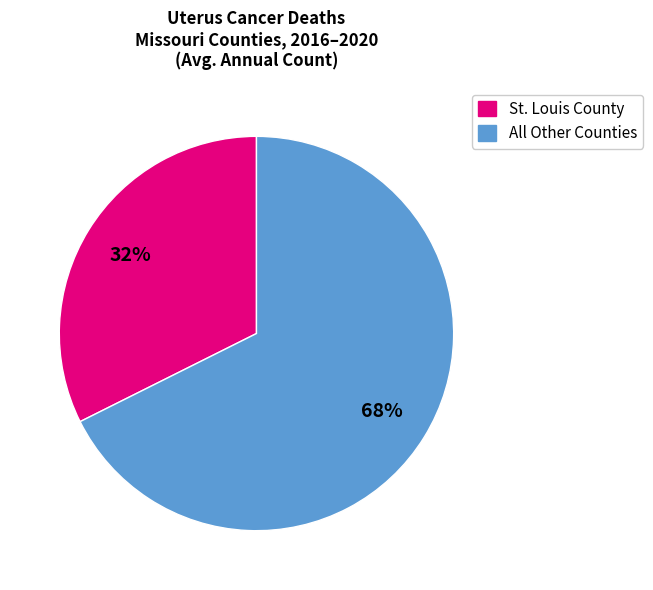

To the nearest percent, what is the average slice percentage?

50%